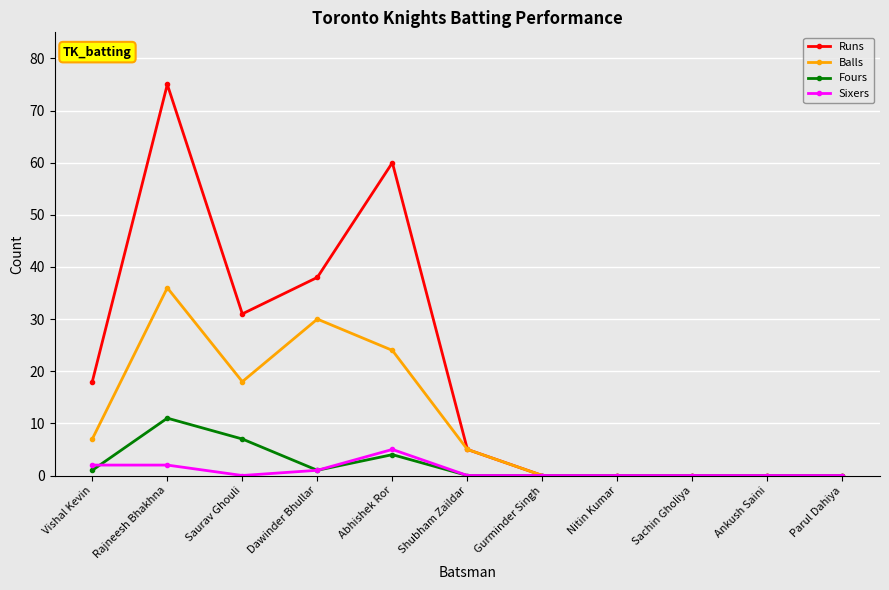

At how many categories does at least one series exceed 19?

4